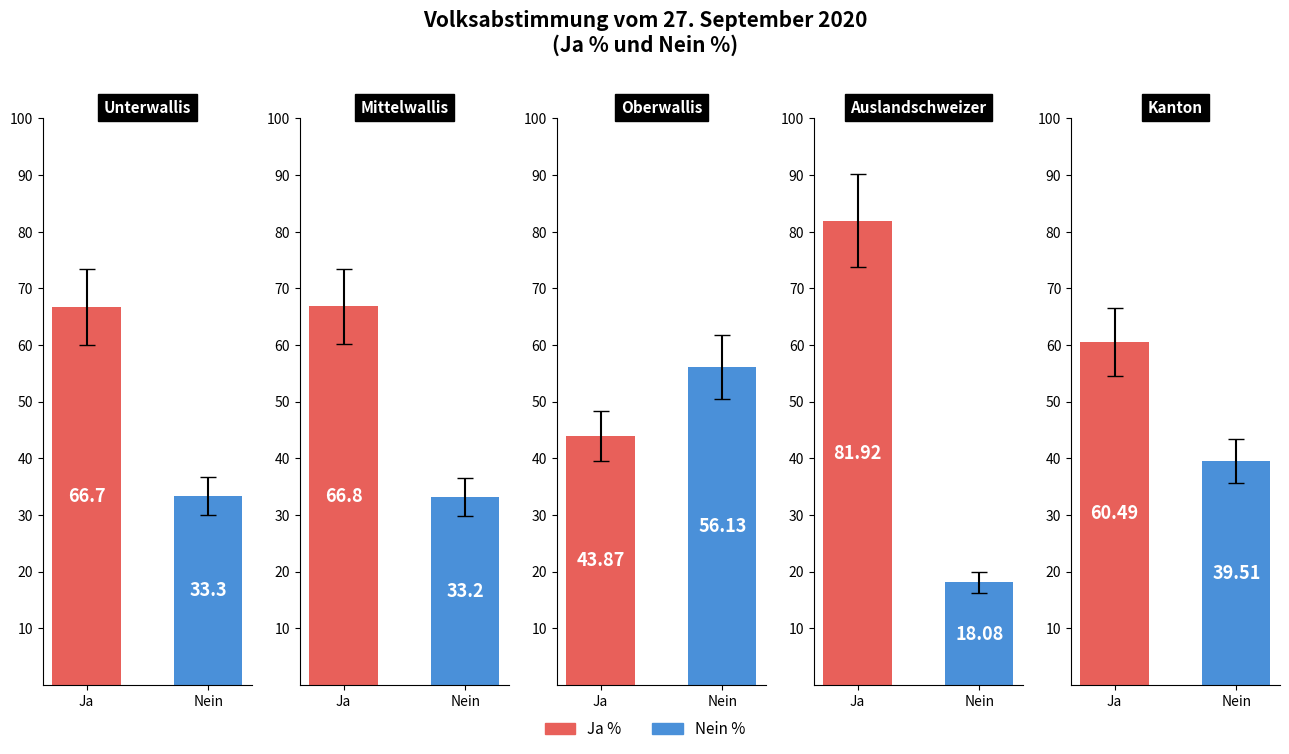

Where does the Nein % series first go above 33?

Unterwallis